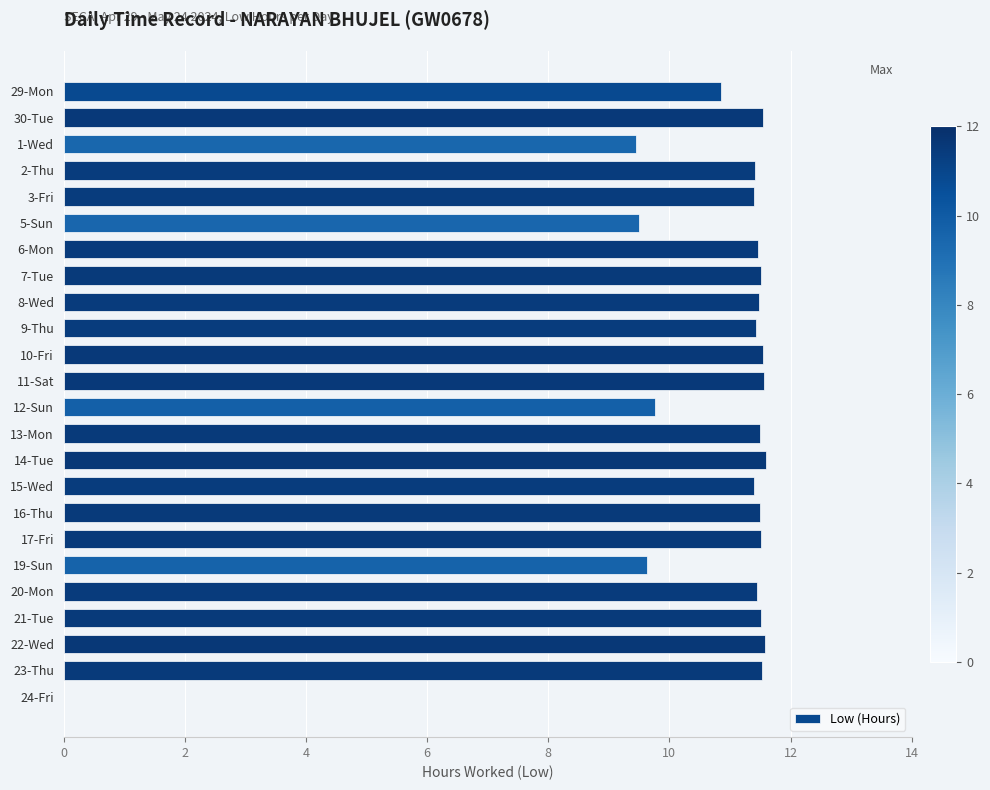

Count the number of values greater than 11.

18